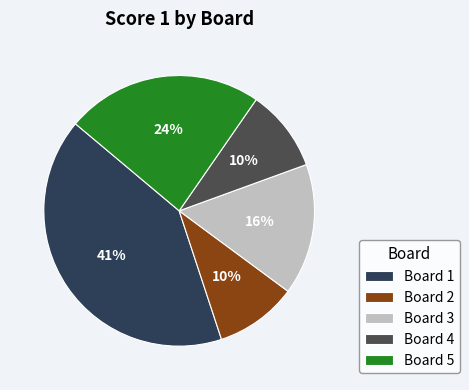

What percentage is the Board 5 slice, to the nearest percent?

24%